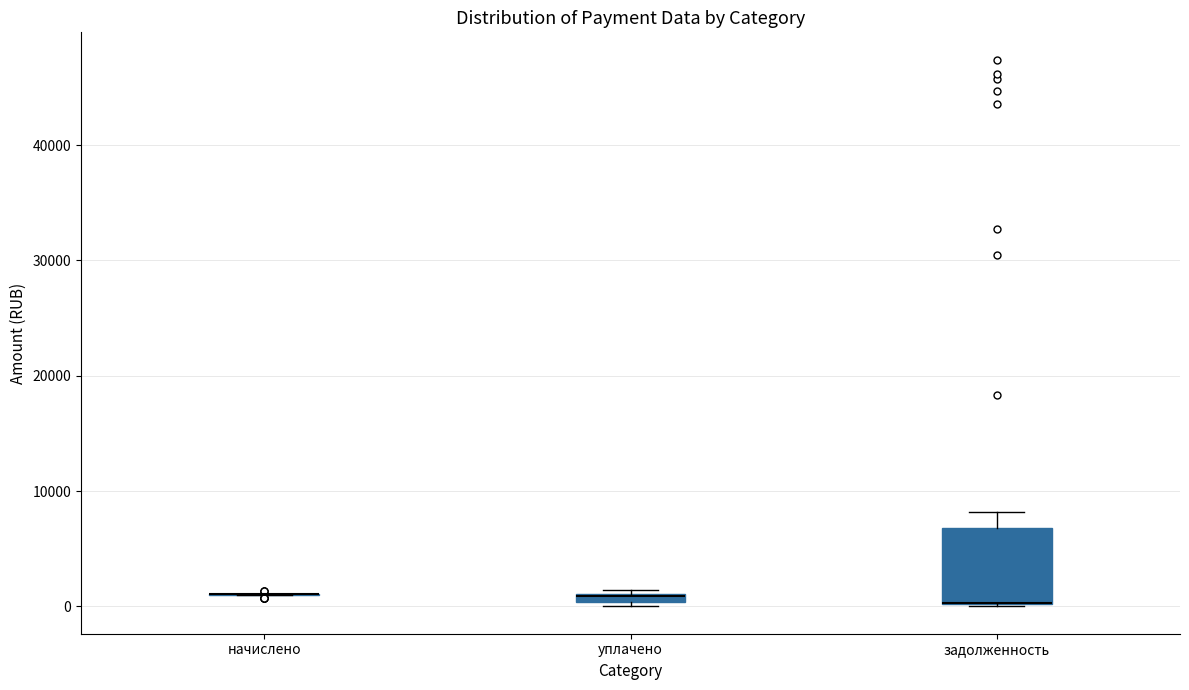

Comparing the boxes themselves (not the whiskers), which one is the tallest?

задолженность